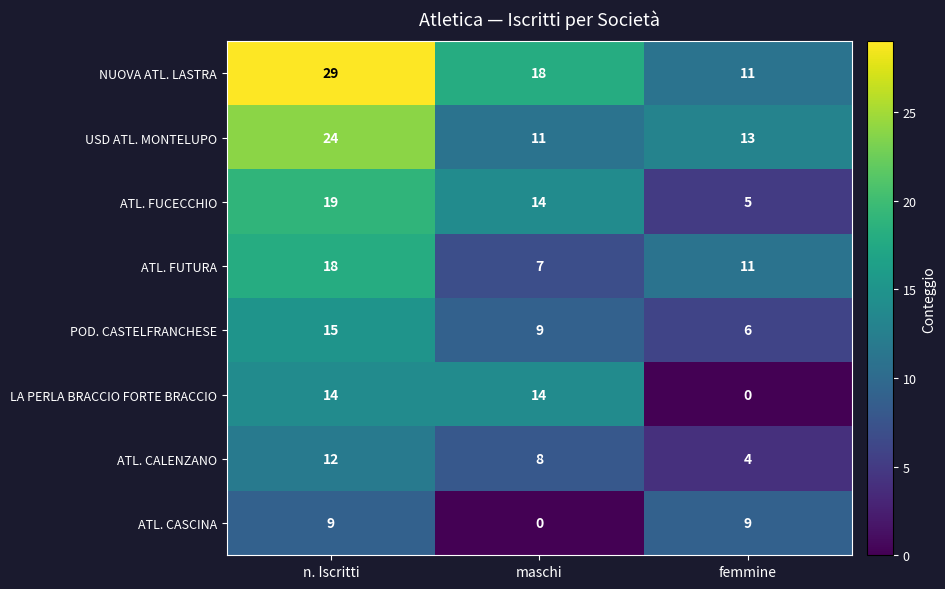

What is the average value of the USD ATL. MONTELUPO series?

16